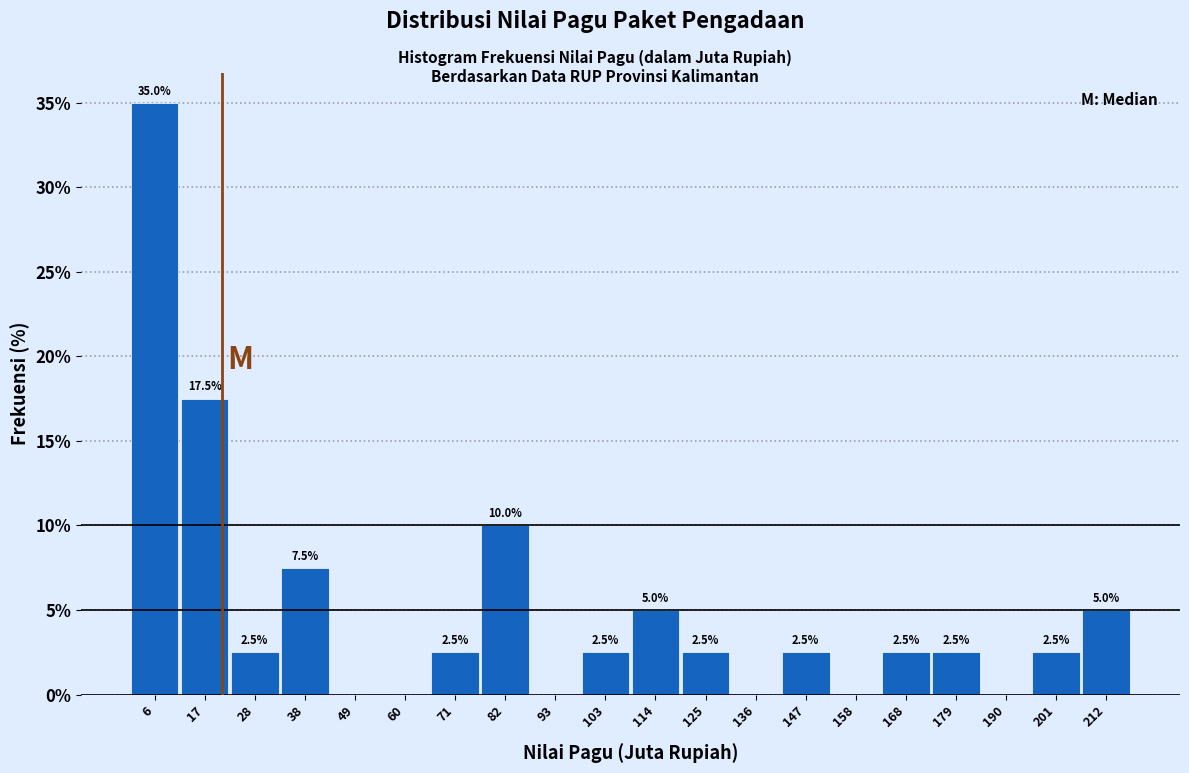

Which range on the x-axis has the tallest bar?

0 to 12